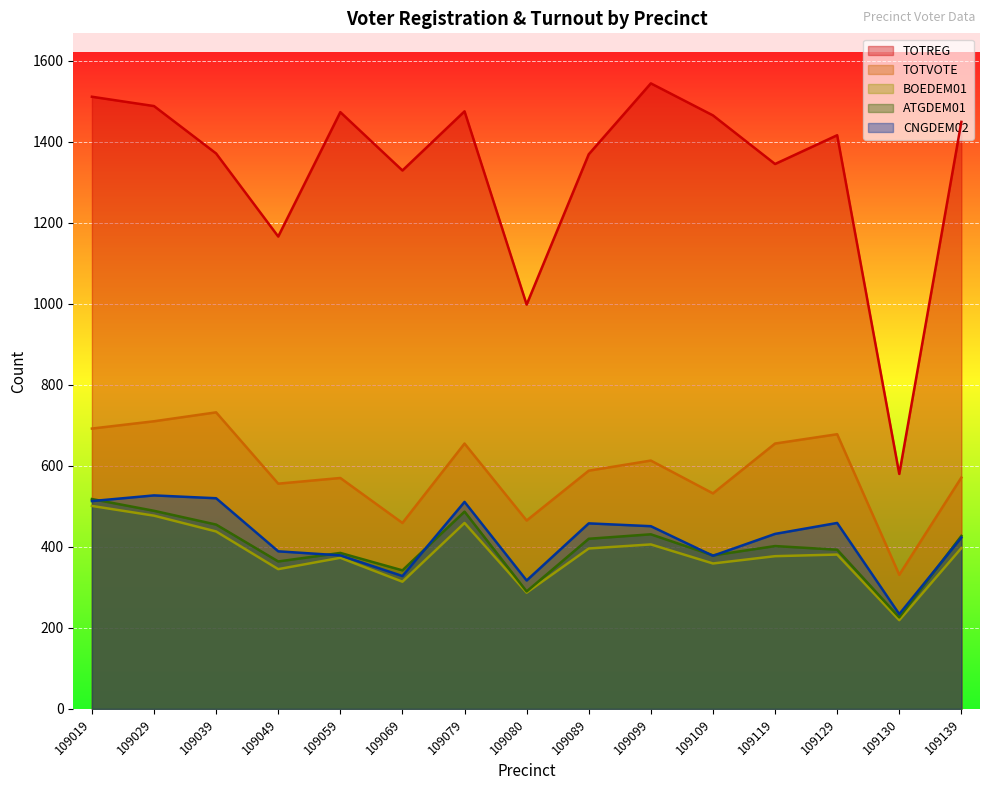

How many values in the TOTREG series are below 1416?

7